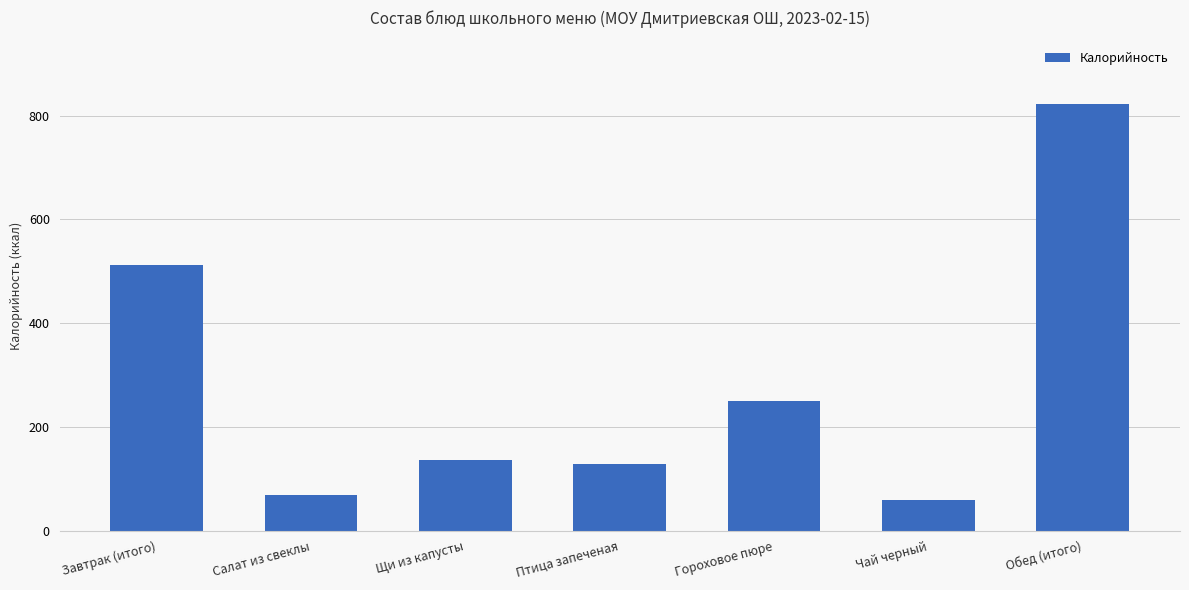

What is the change in value from Гороховое пюре to Чай черный?

-191.9